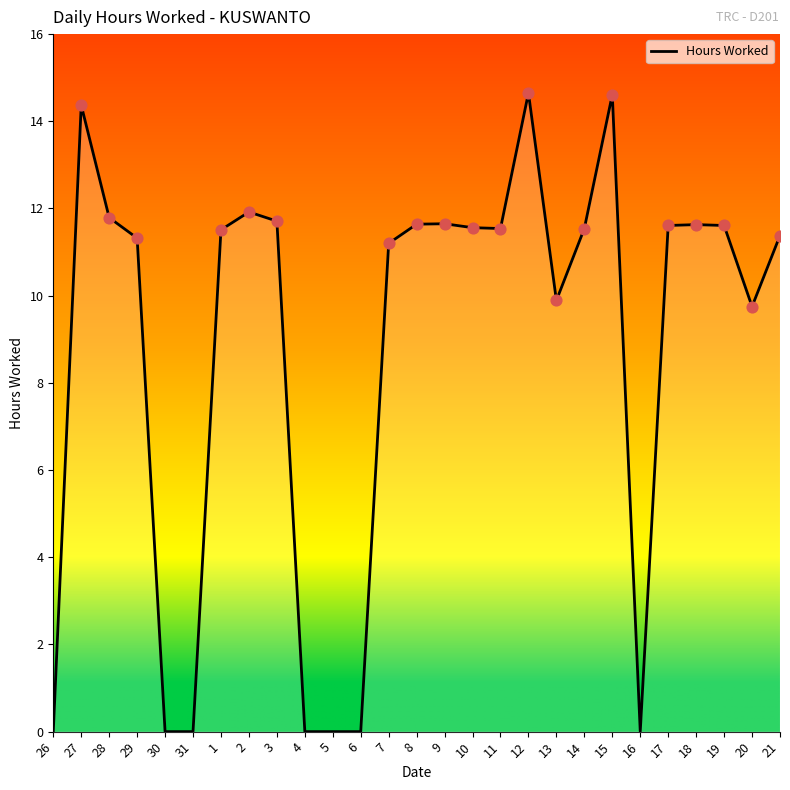

Between 21 and 20, which is larger?

21